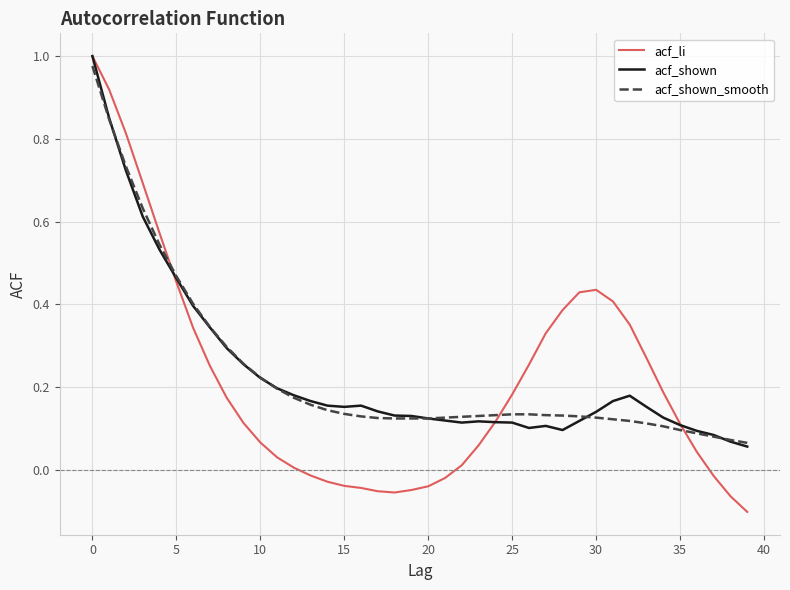

Reading left to right, what are all the values shown in this chart?

acf_li: 1.0	0.9	0.8	0.7	0.6	0.5	0.3	0.3	0.2	0.1	0.1	0.0	0.0	-0.0	-0.0	-0.0	-0.0	-0.1	-0.1	-0.0	-0.0	-0.0	0.0	0.1	0.1	0.2	0.3	0.3	0.4	0.4	0.4	0.4	0.4	0.3	0.2	0.1	0.0	-0.0	-0.1	-0.1
acf_shown: 1.0	0.8	0.7	0.6	0.5	0.5	0.4	0.3	0.3	0.3	0.2	0.2	0.2	0.2	0.2	0.2	0.2	0.1	0.1	0.1	0.1	0.1	0.1	0.1	0.1	0.1	0.1	0.1	0.1	0.1	0.1	0.2	0.2	0.2	0.1	0.1	0.1	0.1	0.1	0.1
acf_shown_smooth: 1.0	0.8	0.7	0.6	0.5	0.5	0.4	0.3	0.3	0.3	0.2	0.2	0.2	0.2	0.1	0.1	0.1	0.1	0.1	0.1	0.1	0.1	0.1	0.1	0.1	0.1	0.1	0.1	0.1	0.1	0.1	0.1	0.1	0.1	0.1	0.1	0.1	0.1	0.1	0.1